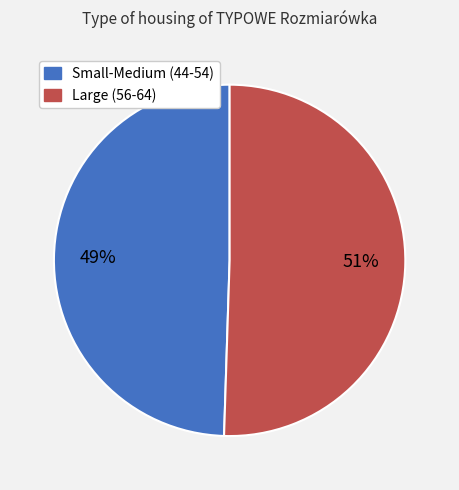

Is there any slice that represents more than half of the pie?

Yes